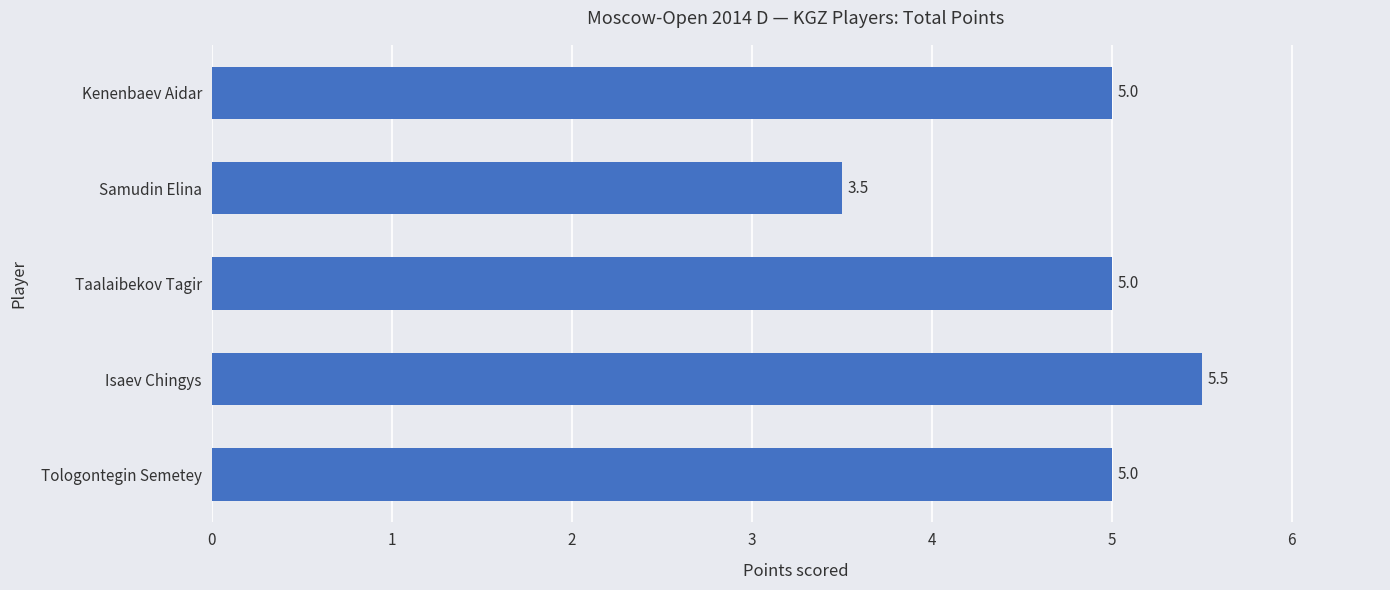

What is the maximum value shown in the chart?

5.5